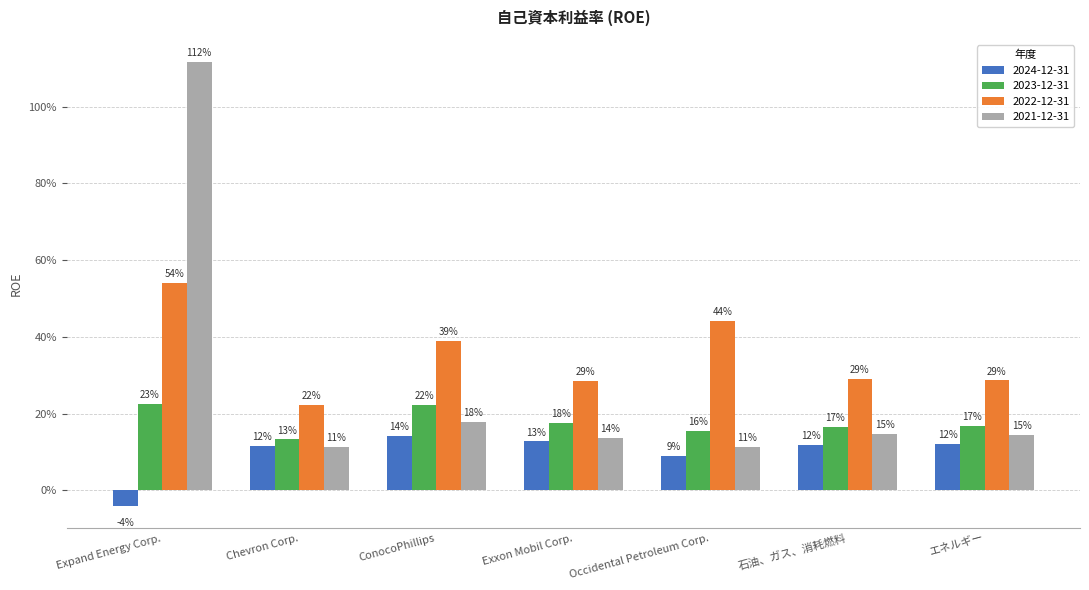

What are all the series names shown in the legend?

2024-12-31, 2023-12-31, 2022-12-31, 2021-12-31